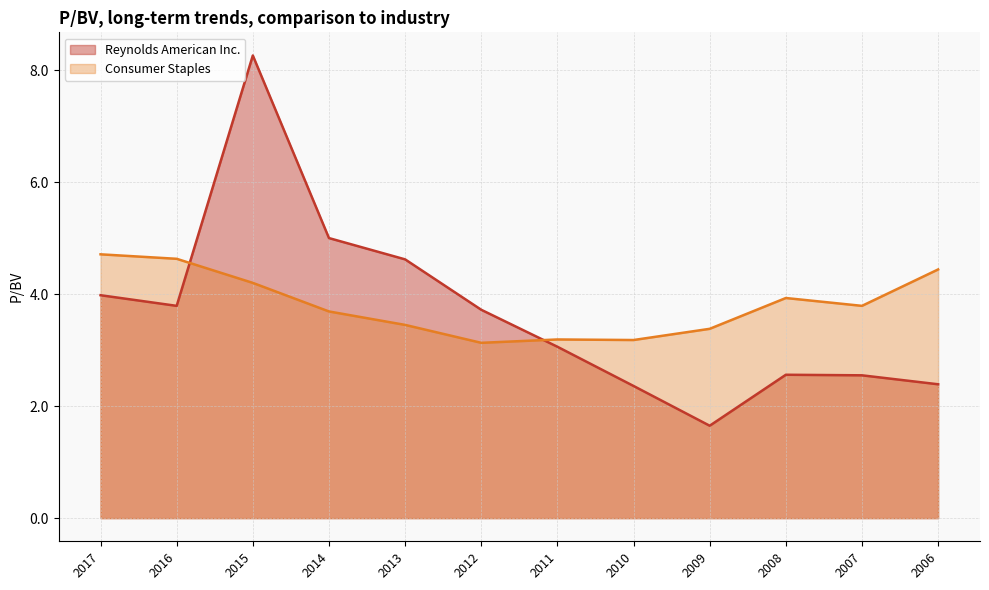

After their last crossing, which series has the higher values: Consumer Staples or Reynolds American Inc.?

Consumer Staples